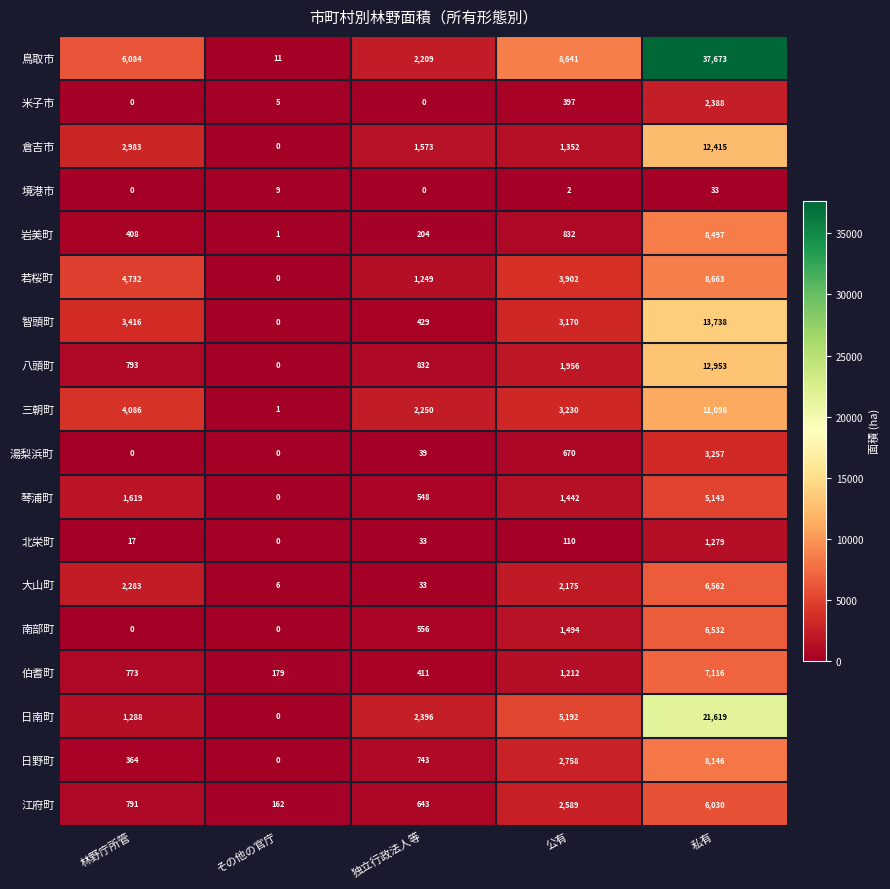

Which label corresponds to the largest value in the chart?

私有